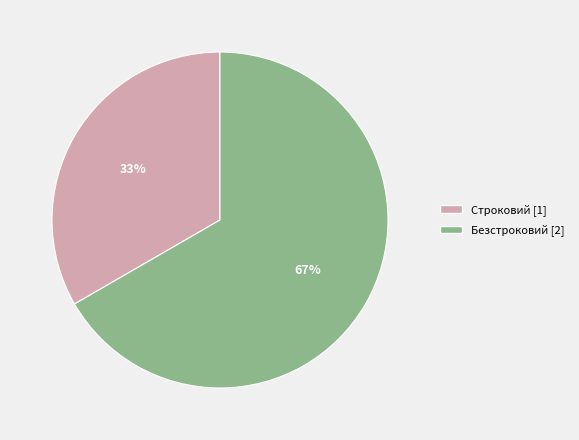

What percentage is the Безстроковий slice, to the nearest percent?

67%